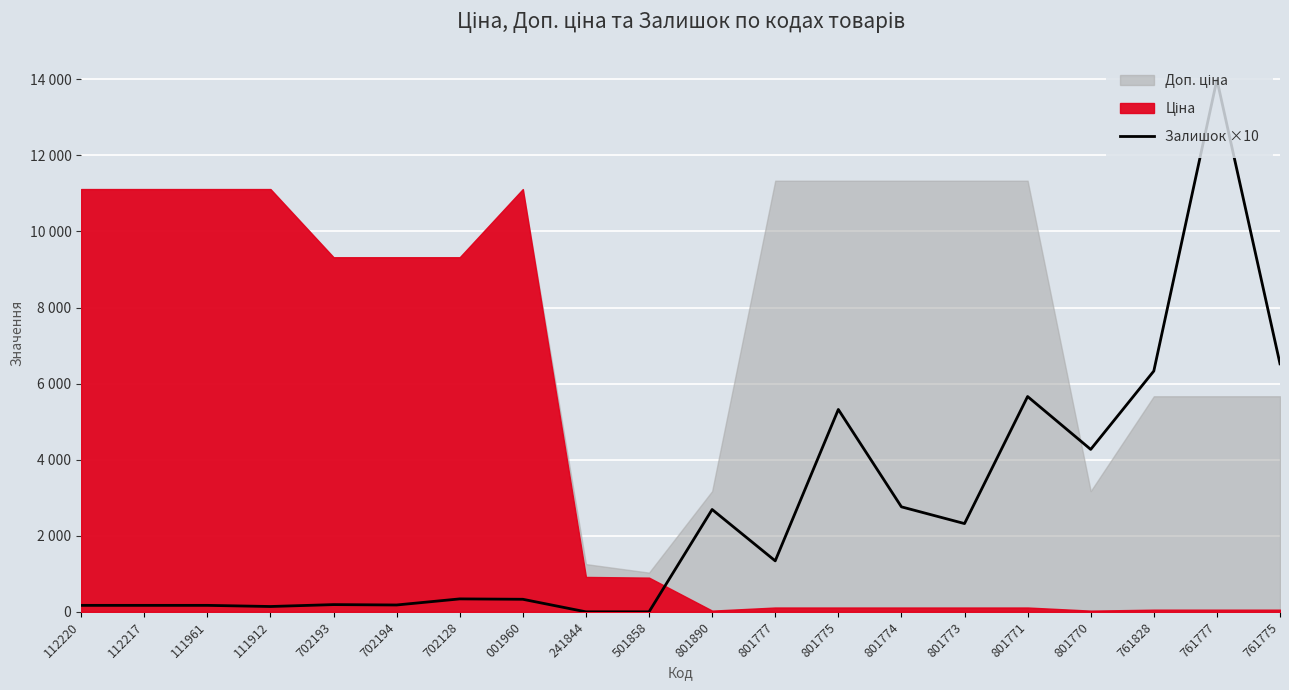

Reading right to left, list all the values displayed in this chart.

761775=6520	761777=13990	761828=6330	801770=4270	801771=5660	801773=2320	801774=2760	801775=5320	801777=1340	801890=2690	501858=0	241844=0	001960=330	702128=340	702194=180	702193=190	111912=140	111961=170	112217=170	112220=170